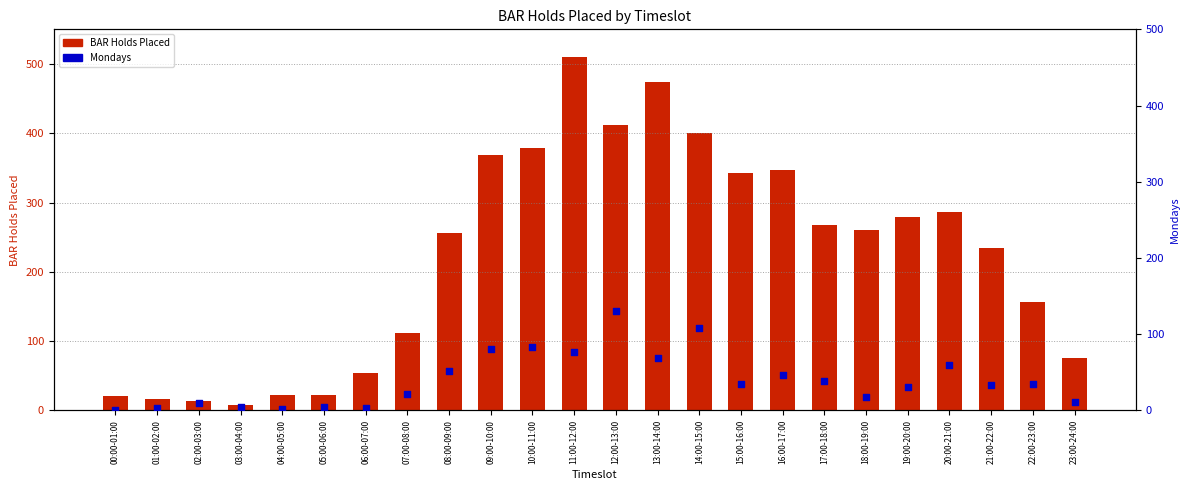

Which series has the widest spread of Y values?

BAR Holds Placed